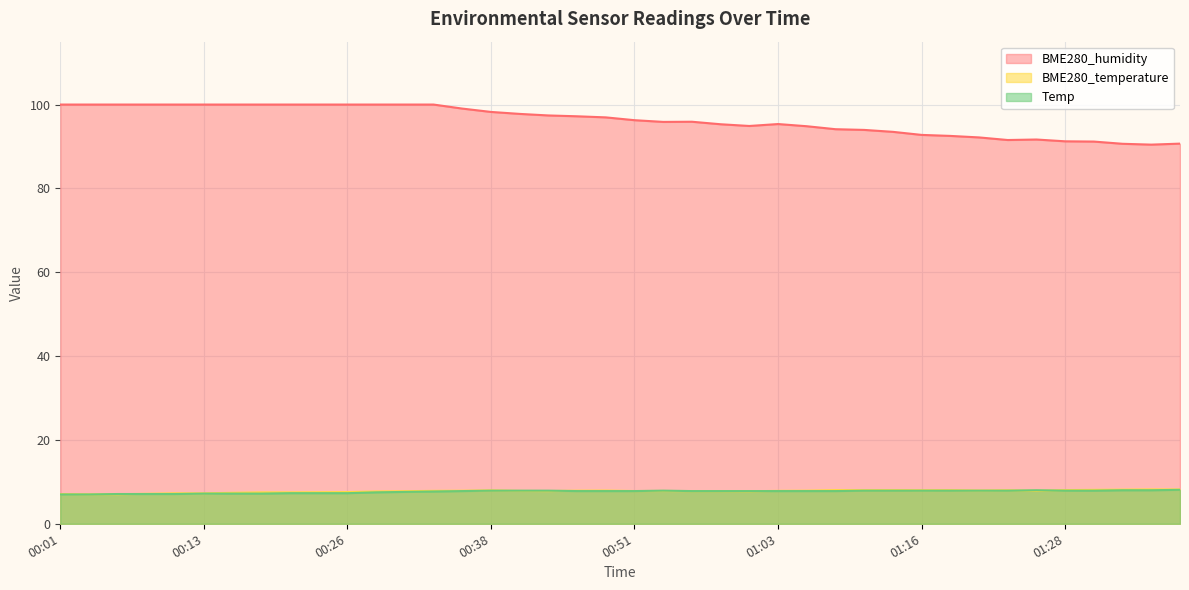

In BME280_humidity, how many points are higher than both neighbors (excluding endpoints)?

3